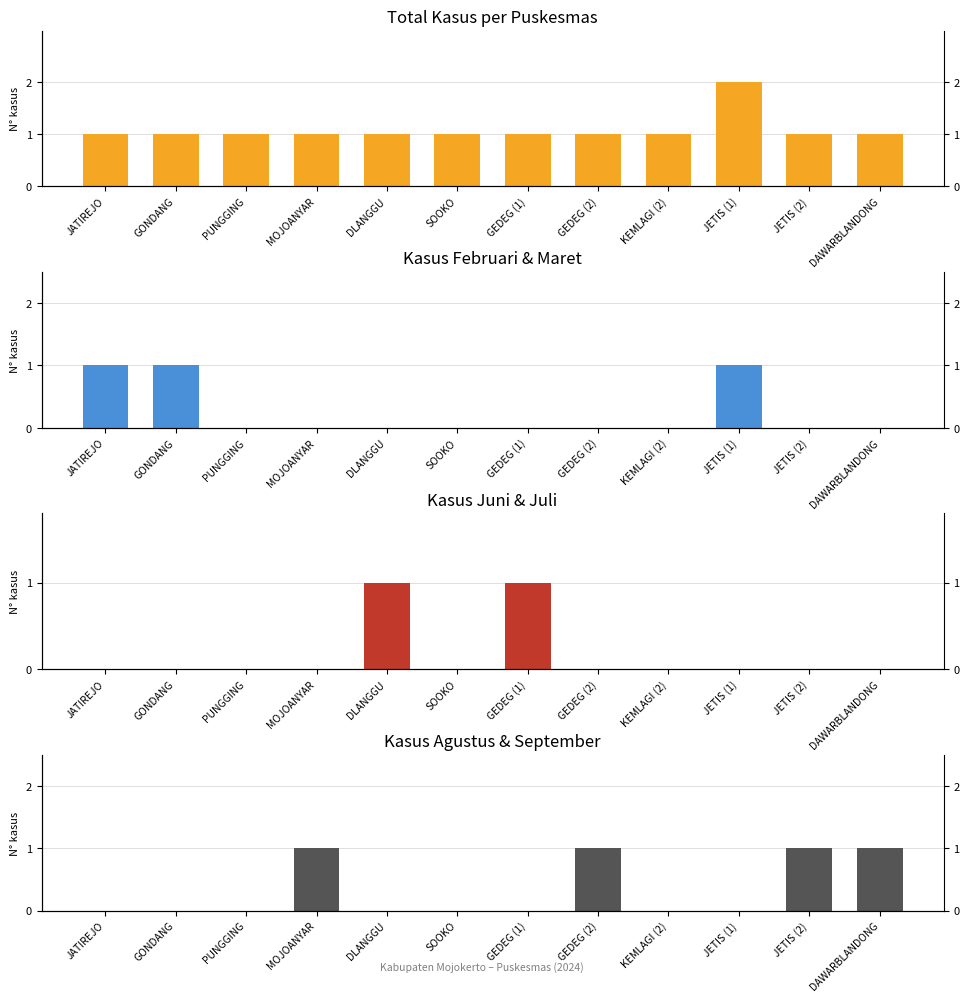

Reading left to right, list all the values displayed in this chart.

Total: JATIREJO=1	GONDANG=1	PUNGGING=1	MOJOANYAR=1	DLANGGU=1	SOOKO=1	GEDEG (1)=1	GEDEG (2)=1	KEMLAGI (2)=1	JETIS (1)=2	JETIS (2)=1	DAWARBLANDONG=1
Februari+Maret: JATIREJO=1	GONDANG=1	PUNGGING=0	MOJOANYAR=0	DLANGGU=0	SOOKO=0	GEDEG (1)=0	GEDEG (2)=0	KEMLAGI (2)=0	JETIS (1)=1	JETIS (2)=0	DAWARBLANDONG=0
Juni+Juli: JATIREJO=0	GONDANG=0	PUNGGING=0	MOJOANYAR=0	DLANGGU=1	SOOKO=0	GEDEG (1)=1	GEDEG (2)=0	KEMLAGI (2)=0	JETIS (1)=0	JETIS (2)=0	DAWARBLANDONG=0
Agustus+September: JATIREJO=0	GONDANG=0	PUNGGING=0	MOJOANYAR=1	DLANGGU=0	SOOKO=0	GEDEG (1)=0	GEDEG (2)=1	KEMLAGI (2)=0	JETIS (1)=0	JETIS (2)=1	DAWARBLANDONG=1